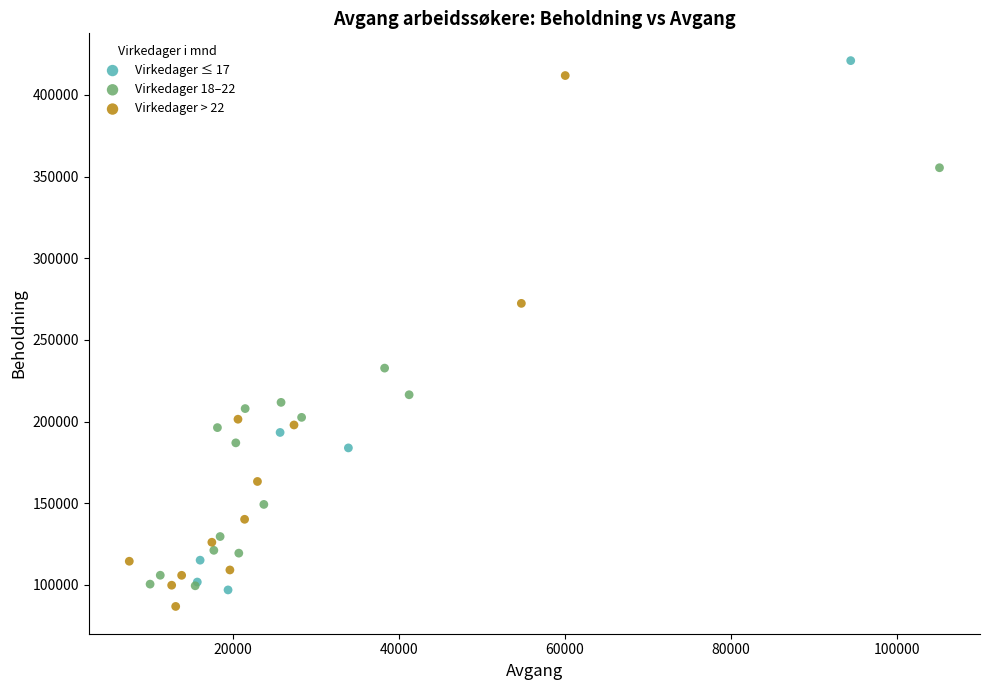

What are all the series names shown in the legend?

Virkedager ≤ 17, Virkedager 18–22, Virkedager > 22